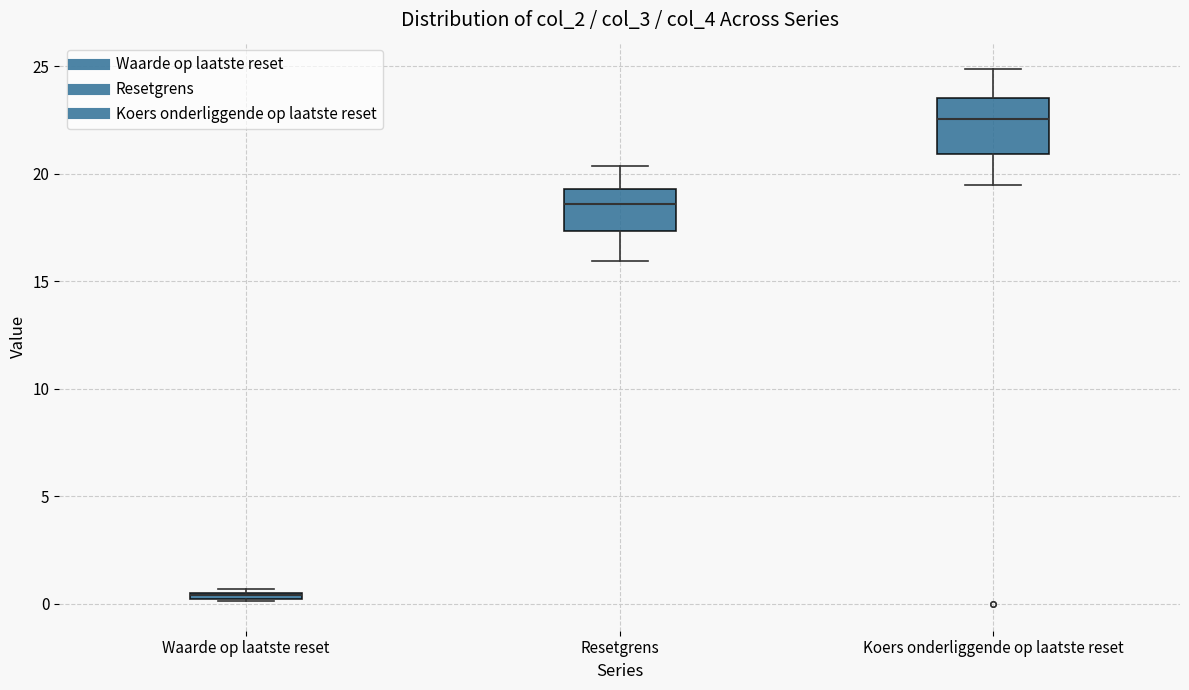

Where is the lower edge of the box for Waarde op laatste reset on the y-axis? The values are not printed on the chart, so give them approximately, as read against the axis.

0.0